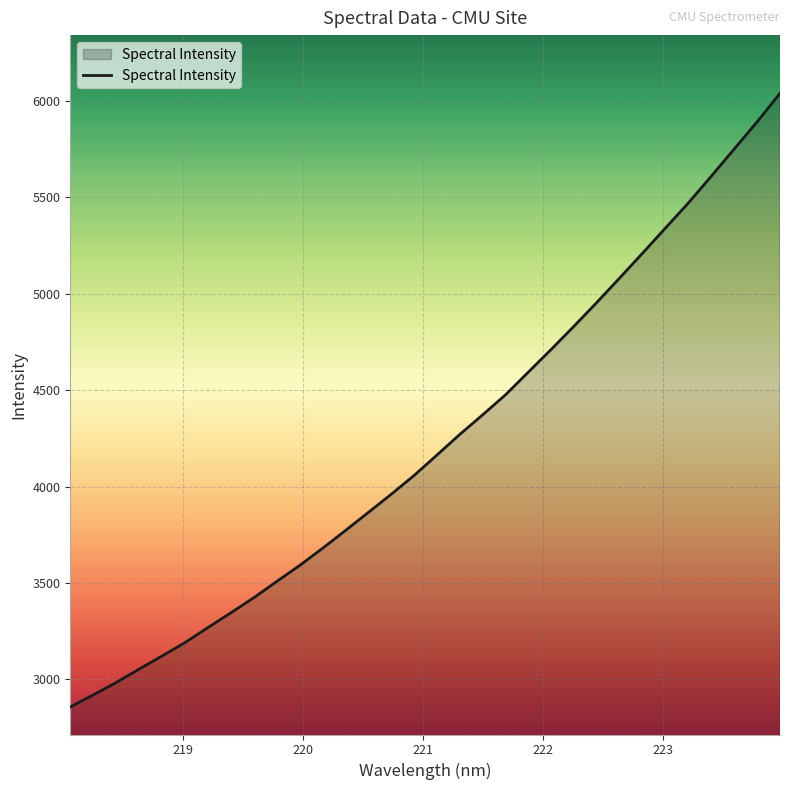

What is the maximum value shown in the chart?

6039.8